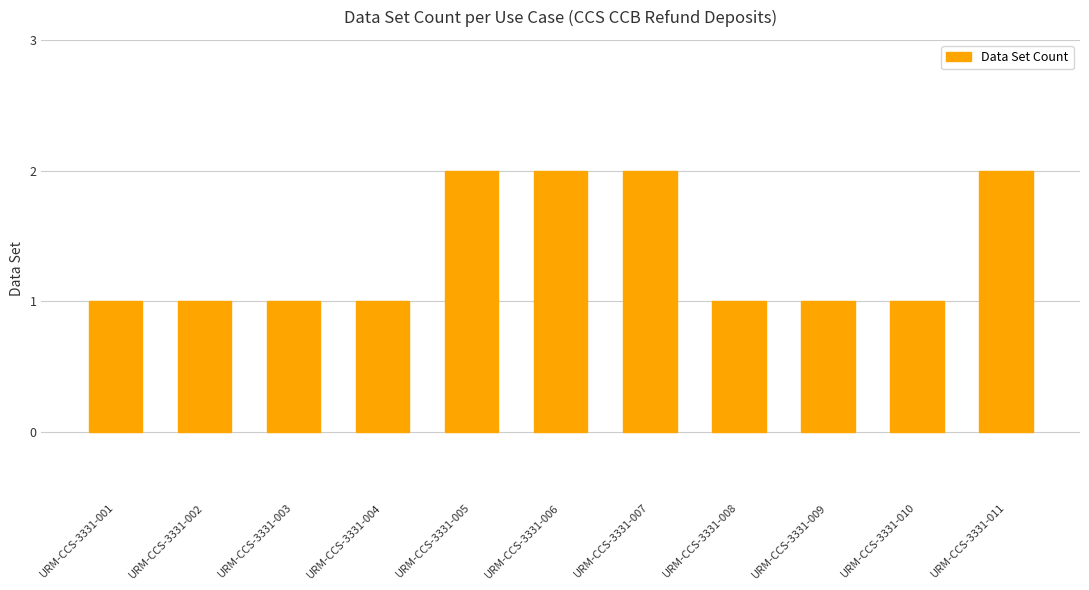

What is the ratio of the value at URM-CCS-3331-006 to the value at URM-CCS-3331-010?

2.0